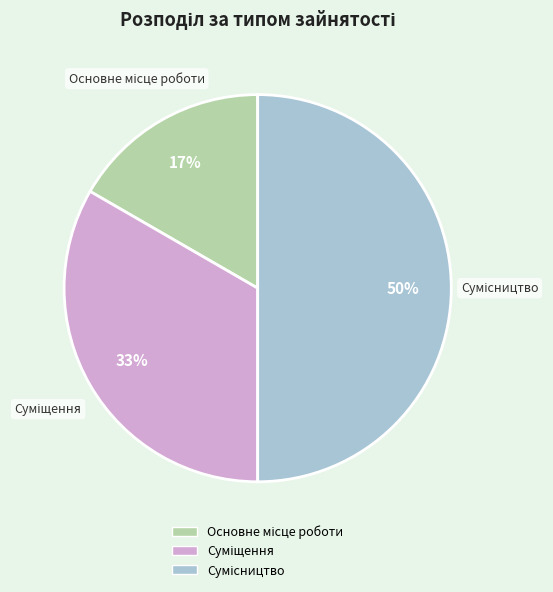

To the nearest percent, what is the average slice percentage?

33%